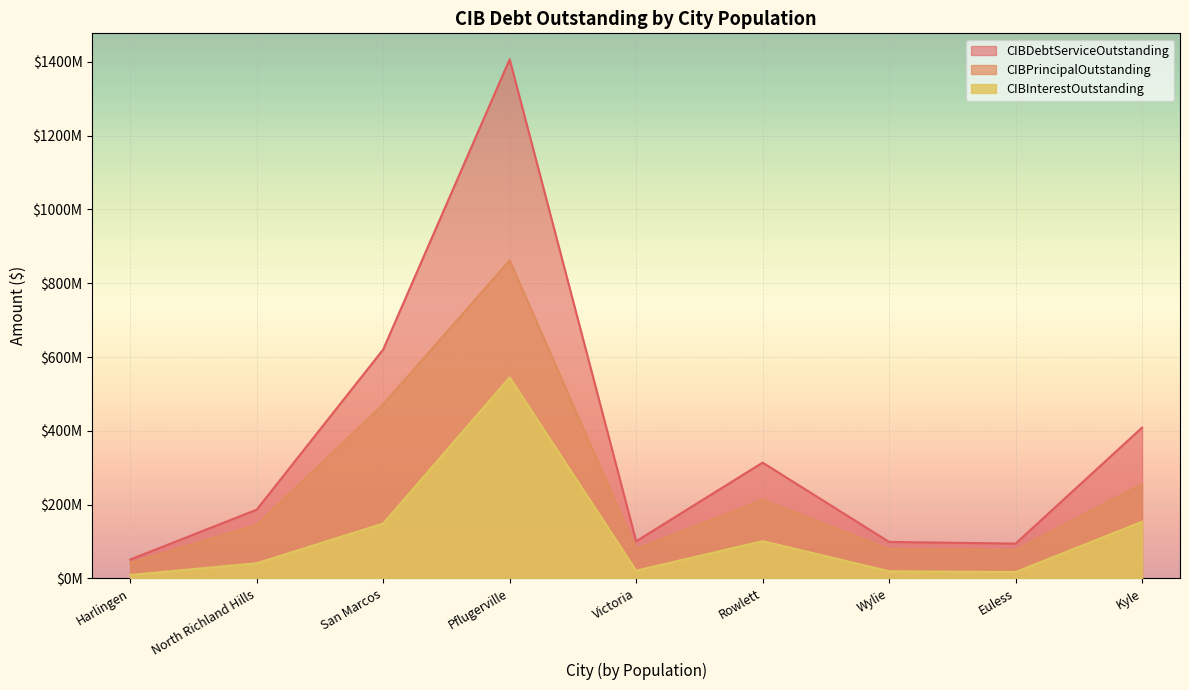

Is it true that CIBDebtServiceOutstanding equals 620518882.6 at San Marcos?

True